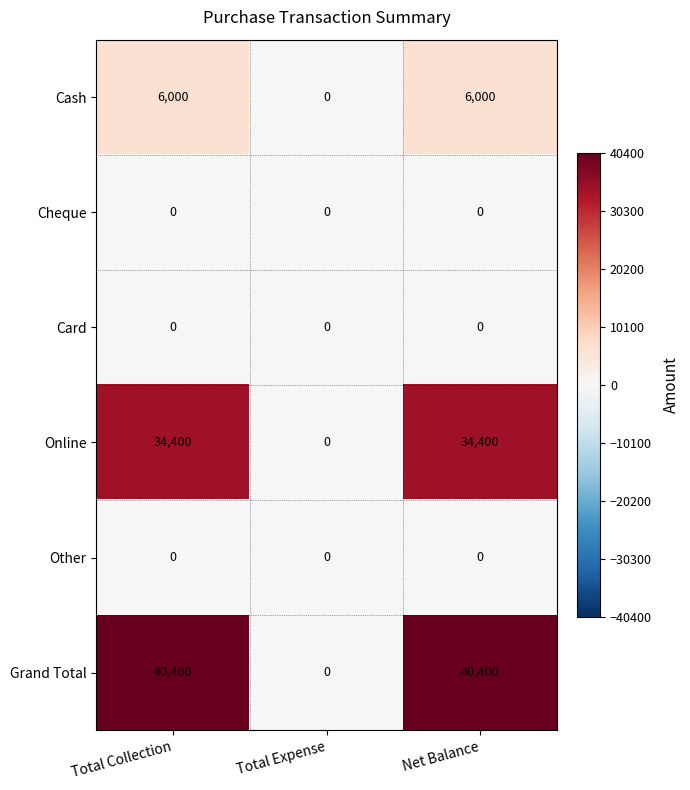

What is the average value of the Grand Total series?

26933